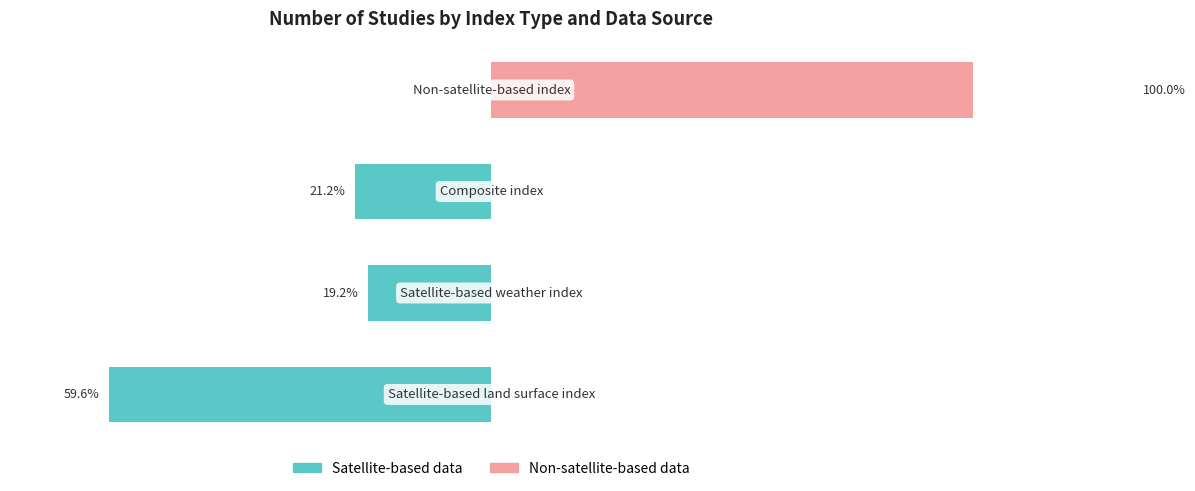

Reading left to right, what are all the values shown in this chart?

Satellite-based data: 0=-59.6	1=-19.2	2=-21.2	3=0.0
Non-satellite-based data: 0=0.0	1=0.0	2=0.0	3=100.0